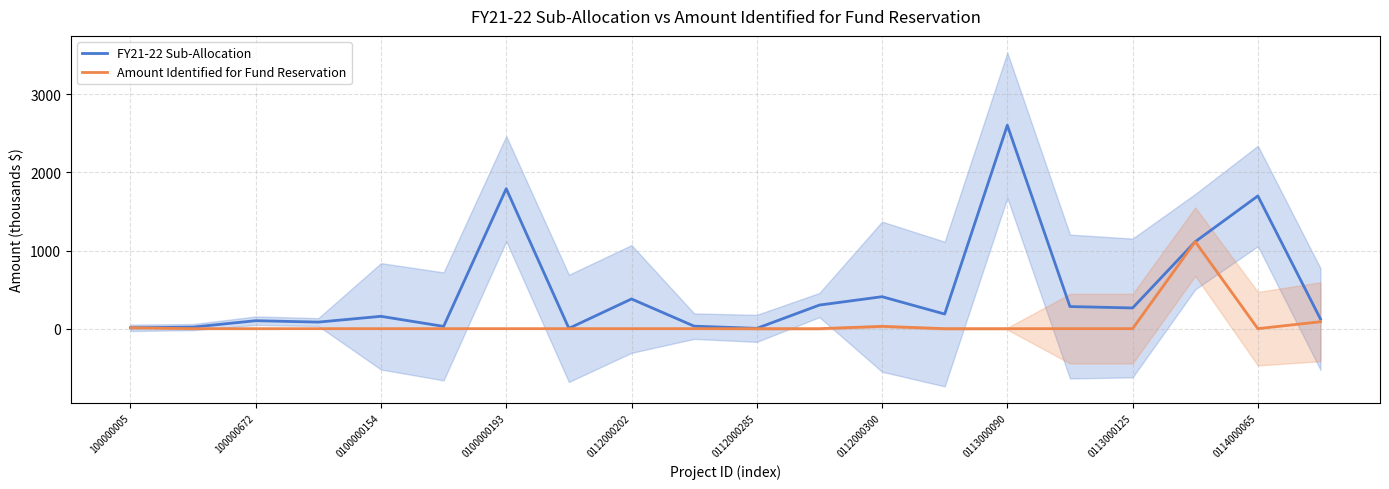

What is the maximum value for Amount Identified for Fund Reservation?

1113.0